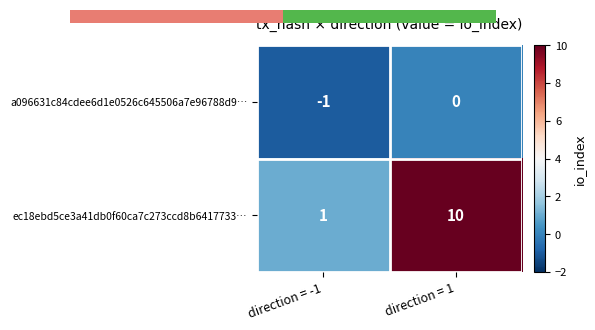

Rank the series by their maximum value, from lowest to highest.

a096631c84cdee6d1e0526c645506a7e96788d9…, ec18ebd5ce3a41db0f60ca7c273ccd8b6417733…